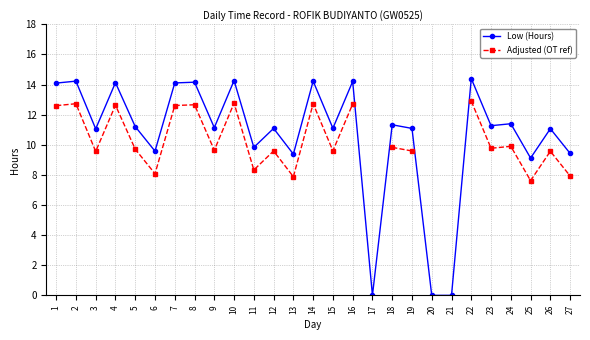

At which label does Low (Hours) reach its minimum?

17